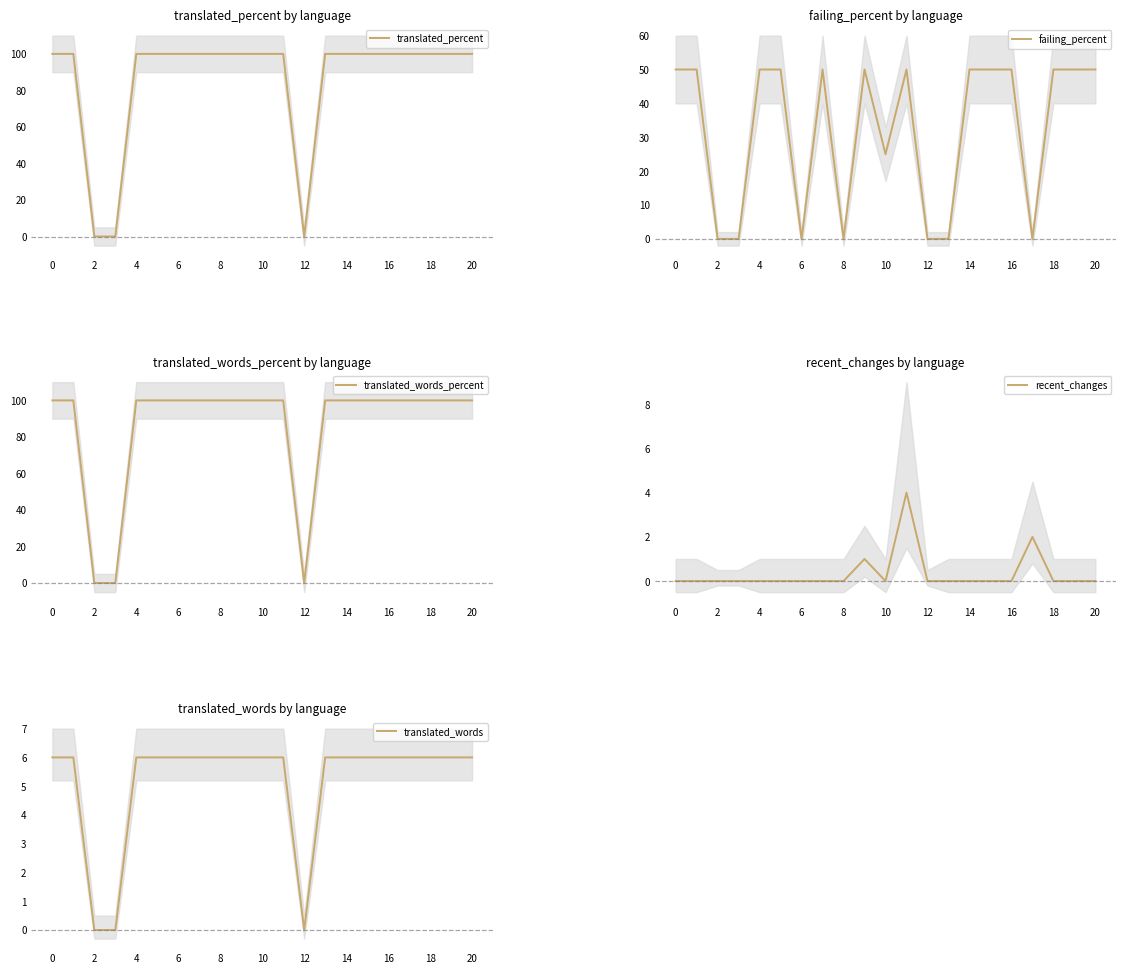

True or false: translated_words and translated_percent cross at least once.

False